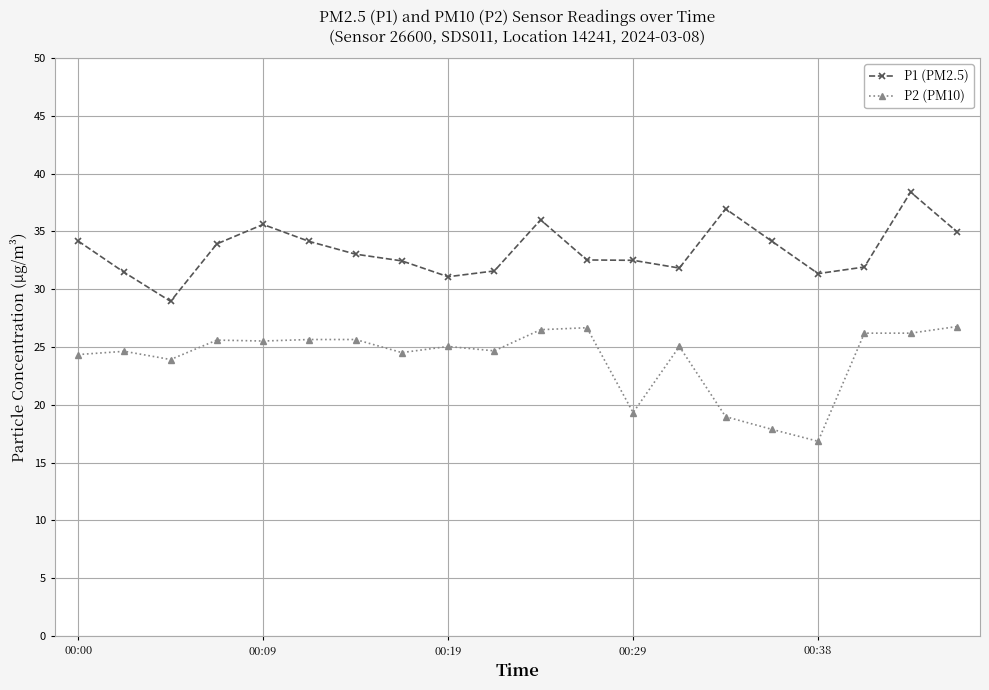

What is the value of the P1 (PM2.5) point at the 10th from the left?

31.6